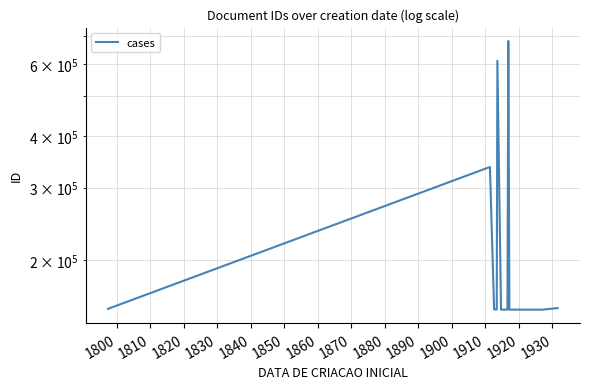

How many interior local valleys (lower than both neighbors) does the data have?

5